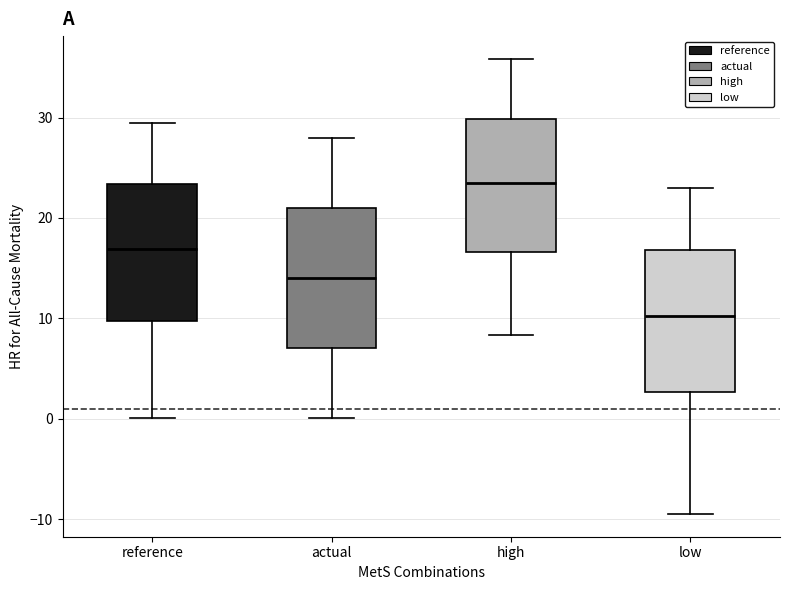

Where does the median line of the box for reference sit on the y-axis? The values are not printed on the chart, so give them approximately, as read against the axis.

17